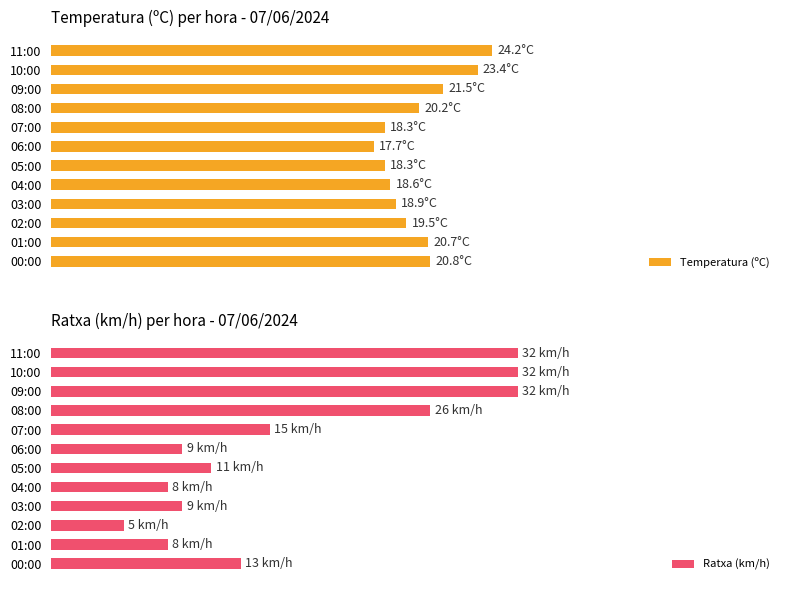

Where is Ratxa (km/h) nearest to the value 18?

07:00